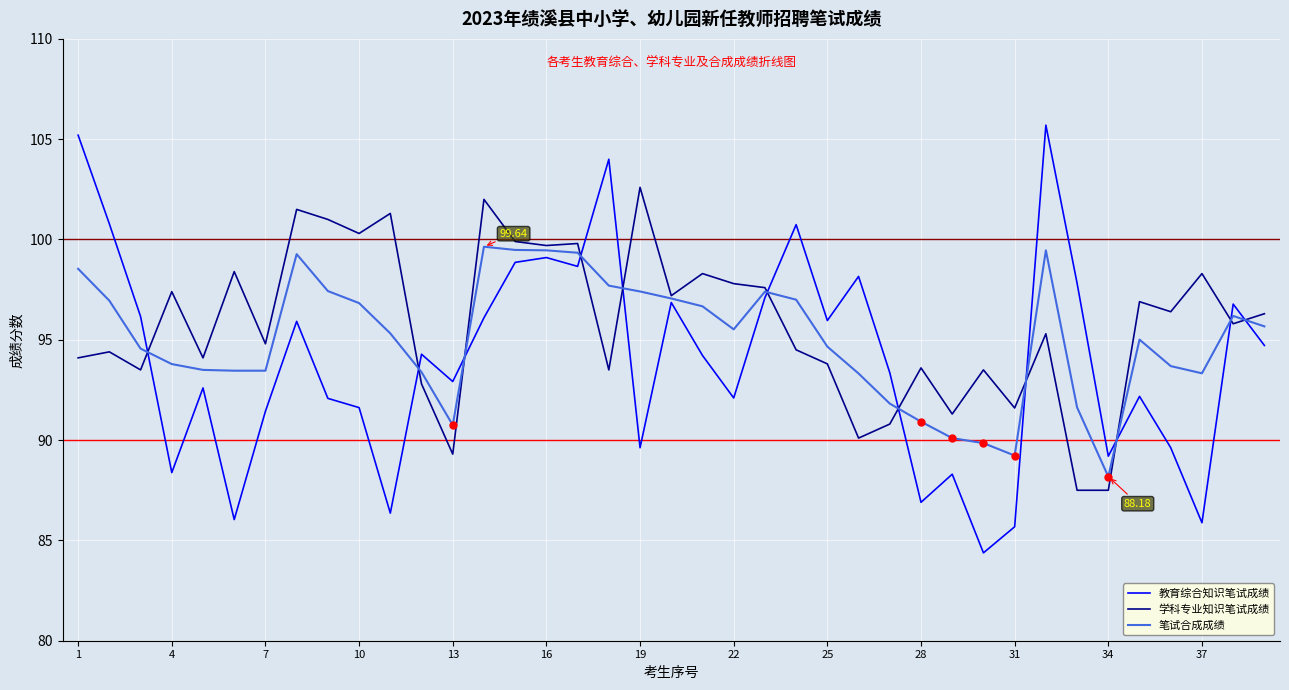

Which series ends up on top after the final intersection of 学科专业知识笔试成绩 and 教育综合知识笔试成绩?

学科专业知识笔试成绩